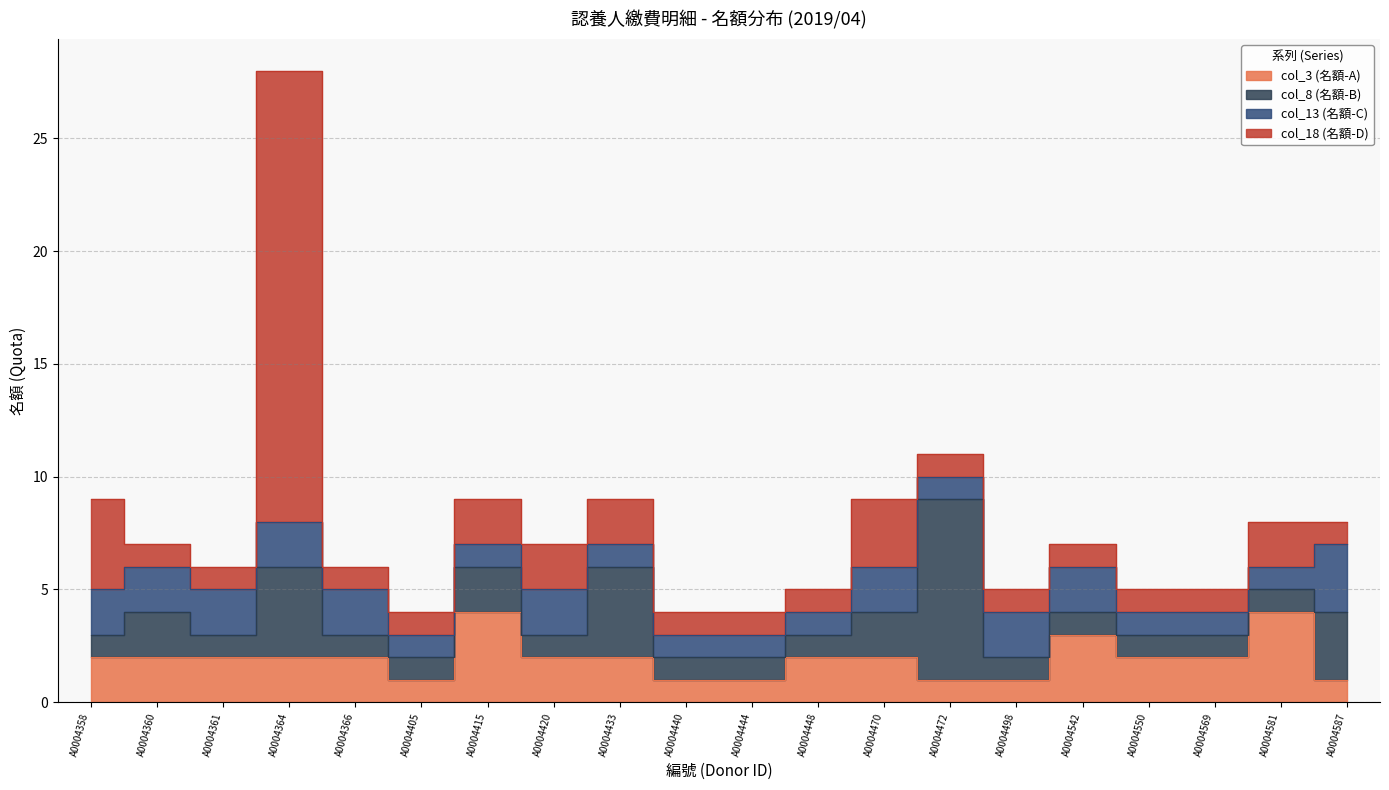

How many distinct data groups are displayed?

4